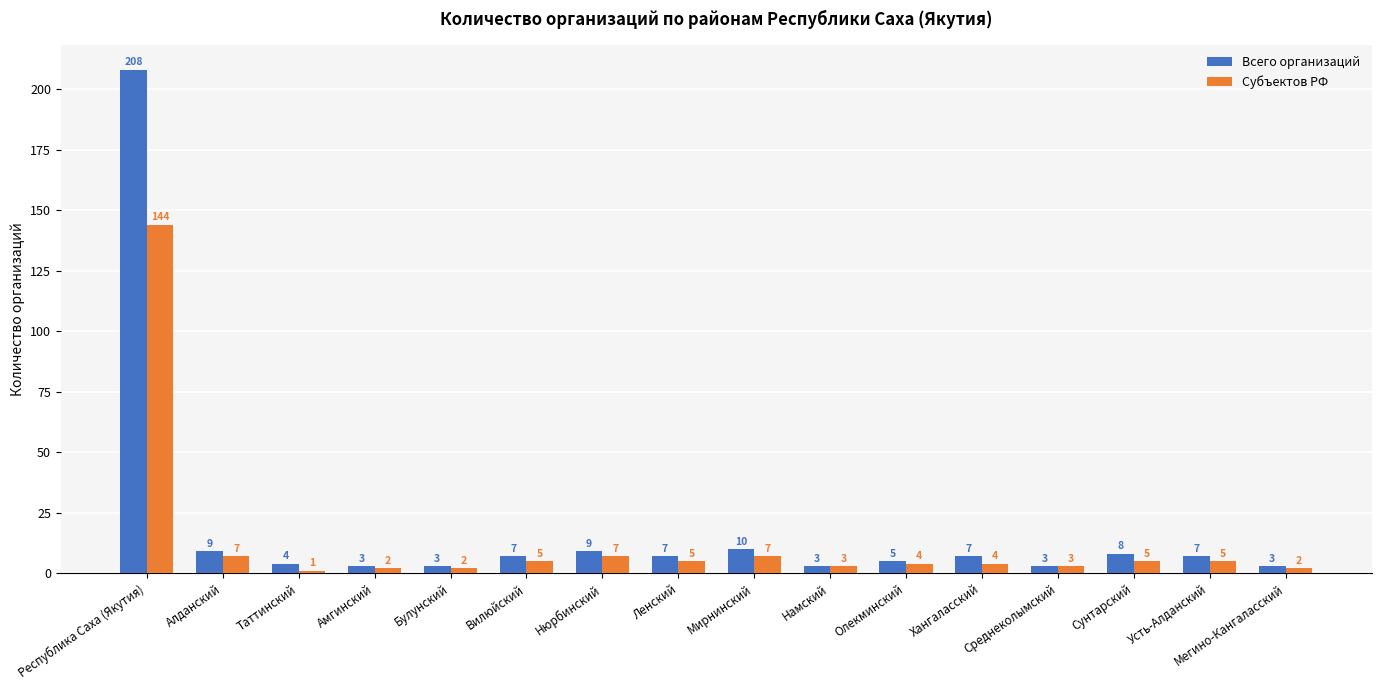

What are all the series names shown in the legend?

Всего организаций, Субъектов РФ